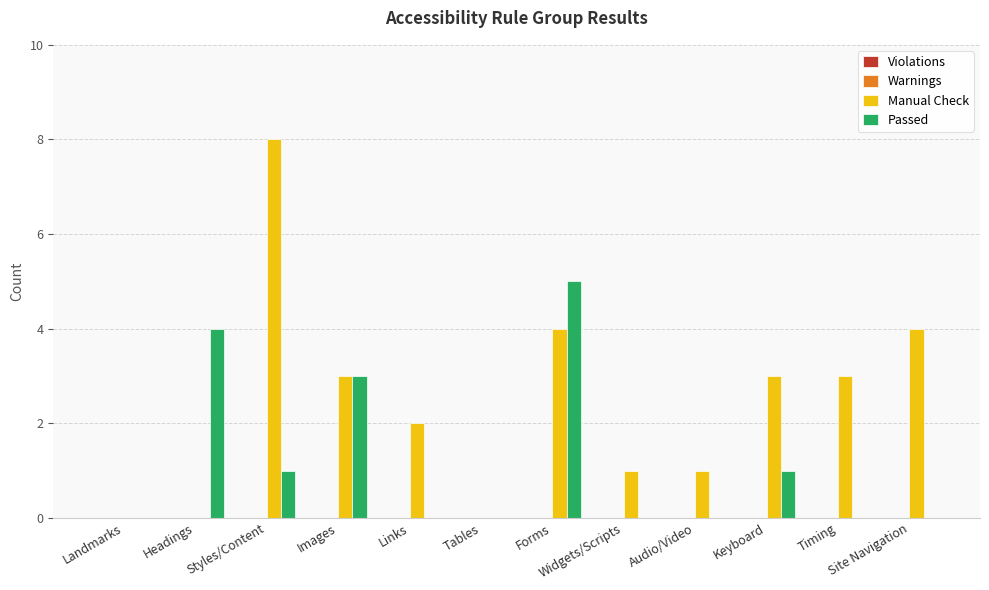

Which series has the largest total across all categories?

Manual Check